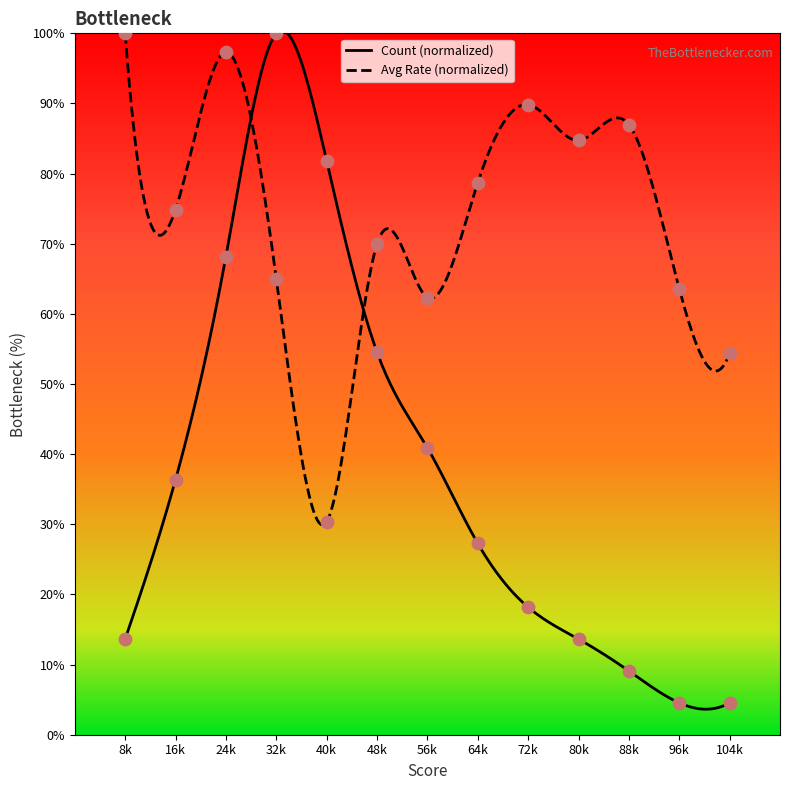

What is the lowest value of the Avg Rate (normalized) series?

29.9